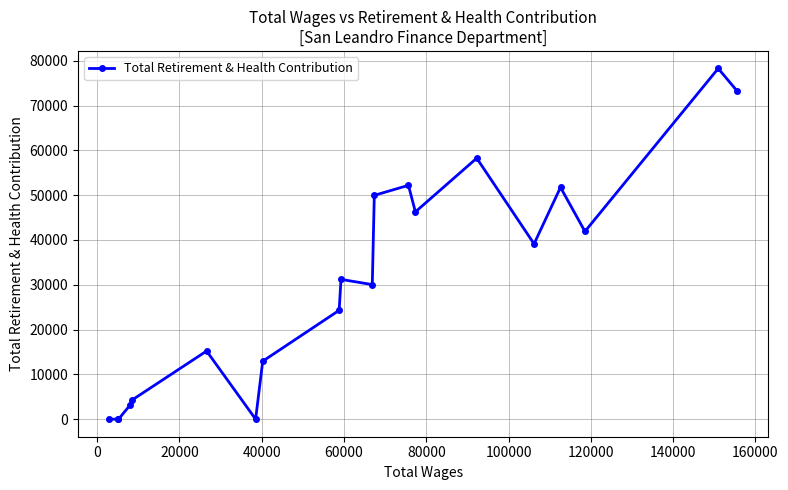

What is the sum of all values?

612359